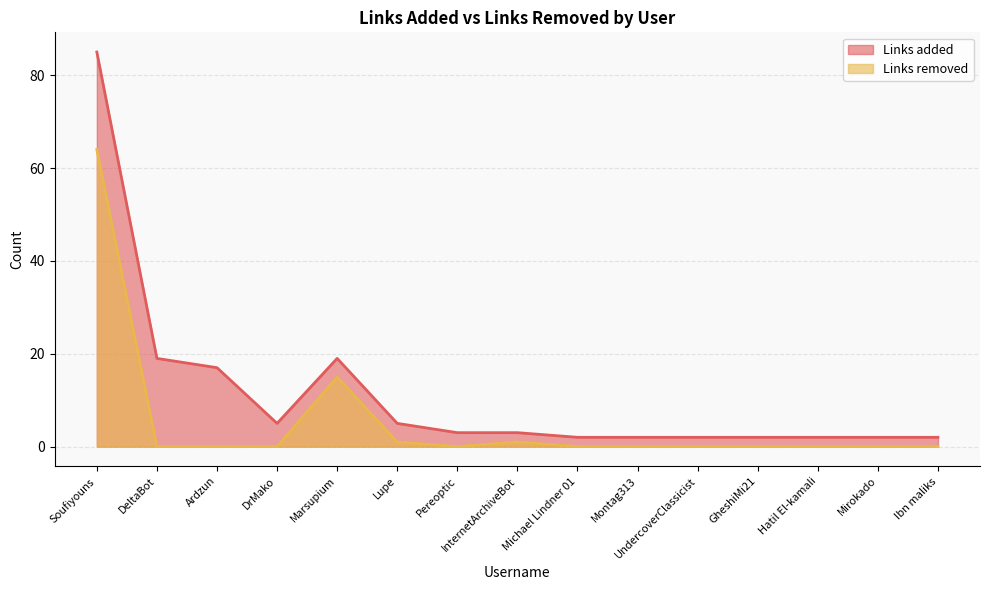

Rank the series by their average value, from highest to lowest.

Links added, Links removed